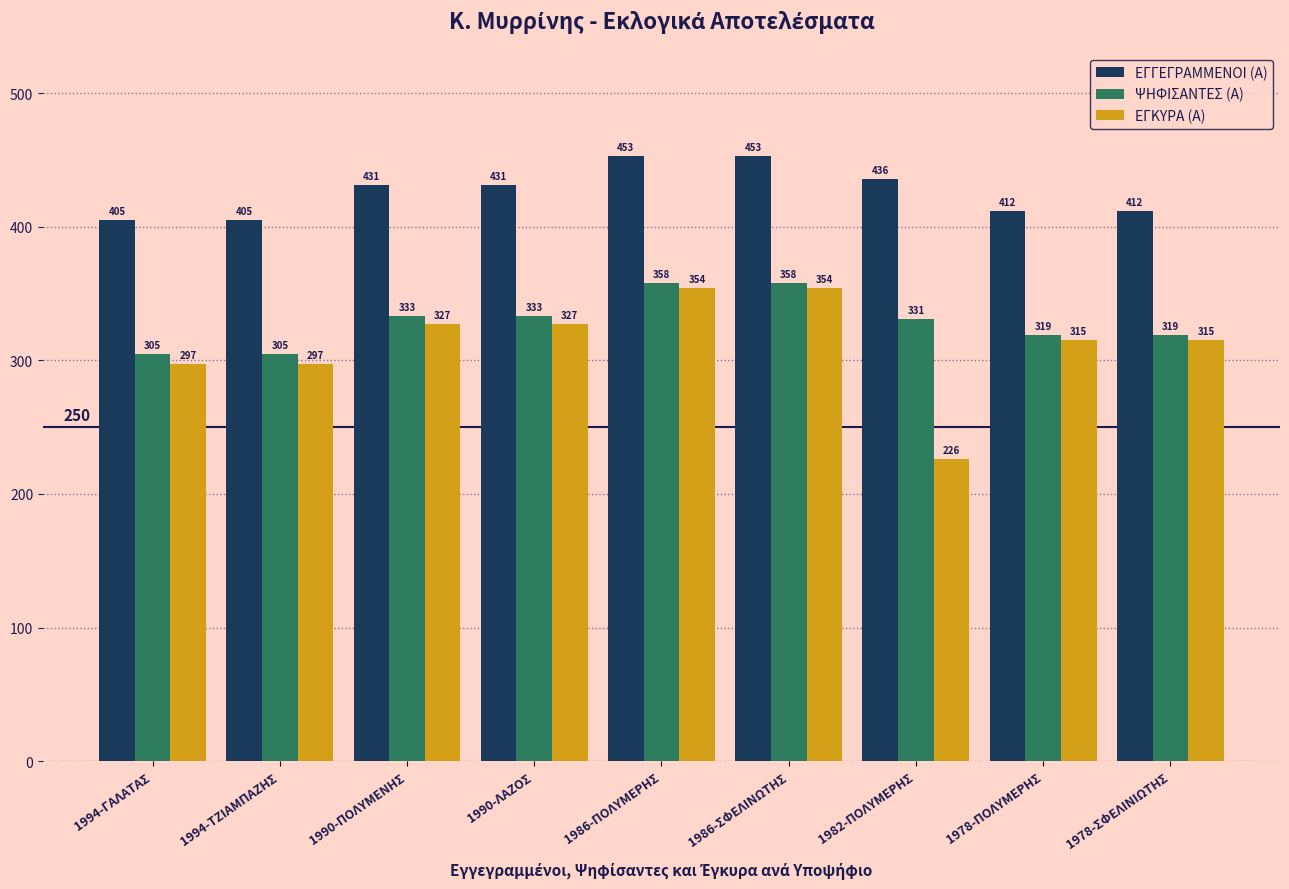

What is the difference between the highest and lowest values at 1978-ΠΟΛΥΜΕΡΗΣ?

97